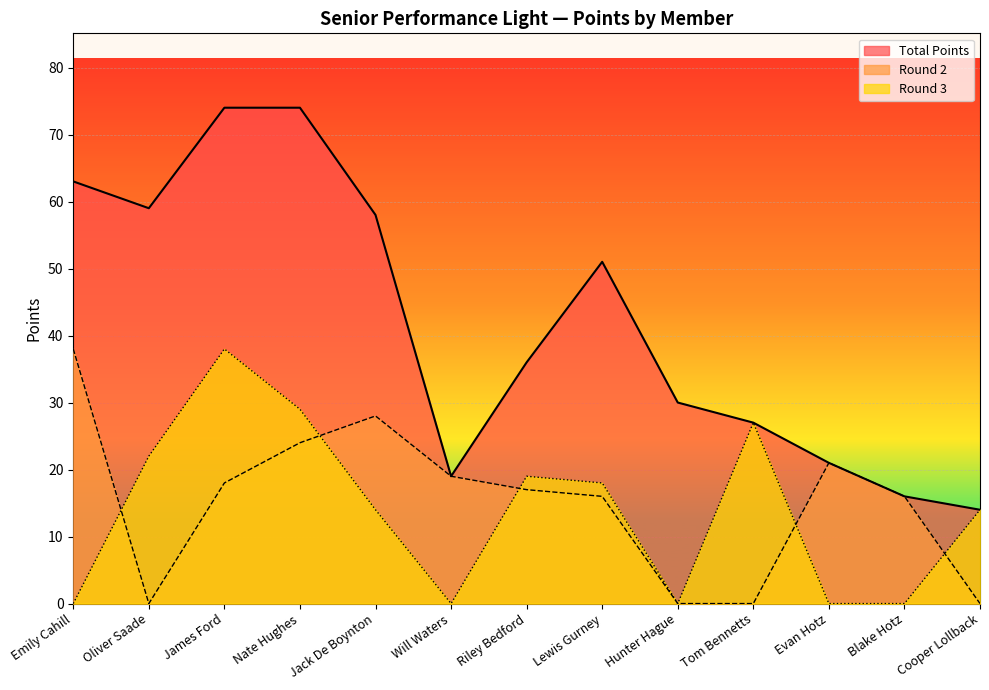

How many positive values does the Round 3 series have?

8